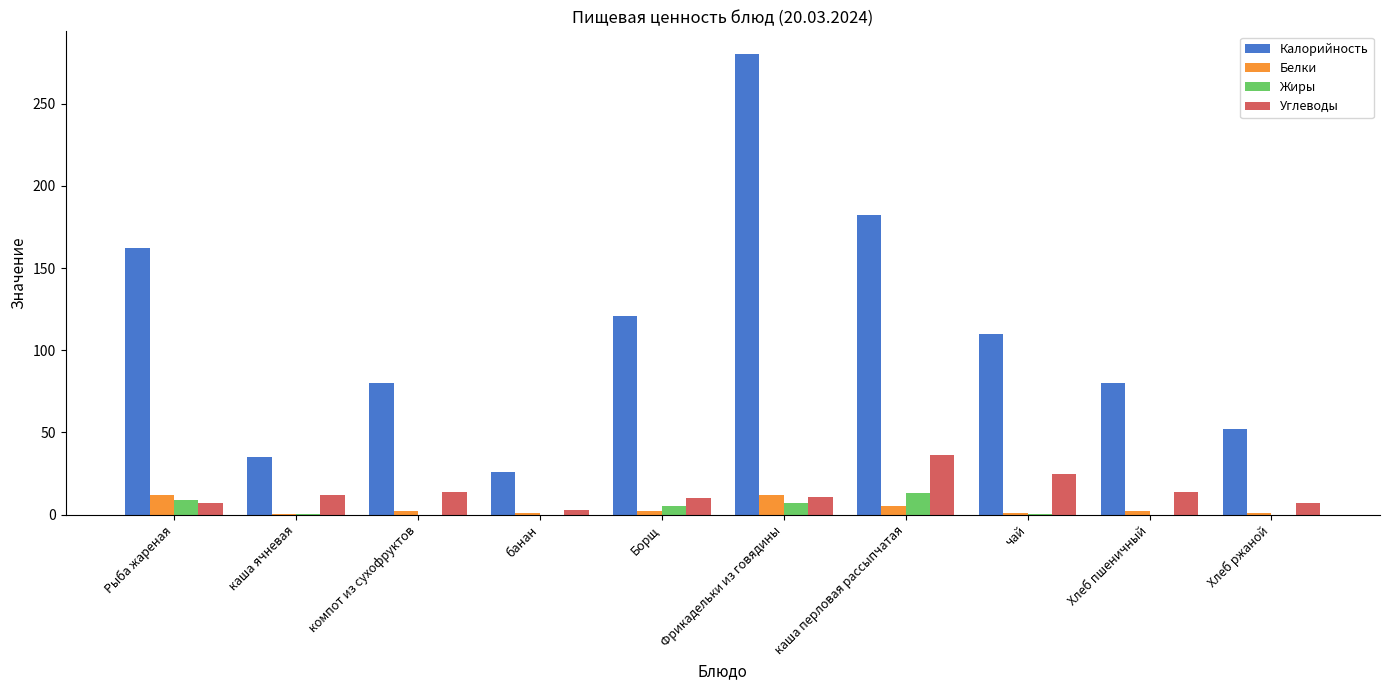

What is the maximum value for Углеводы?

36.0